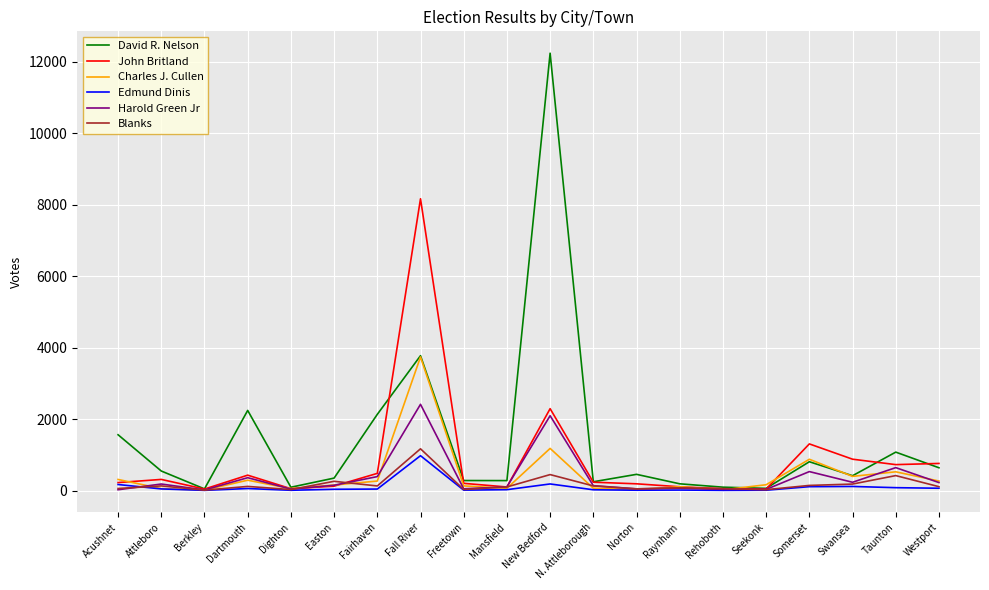

What position from the right is Somerset?

4